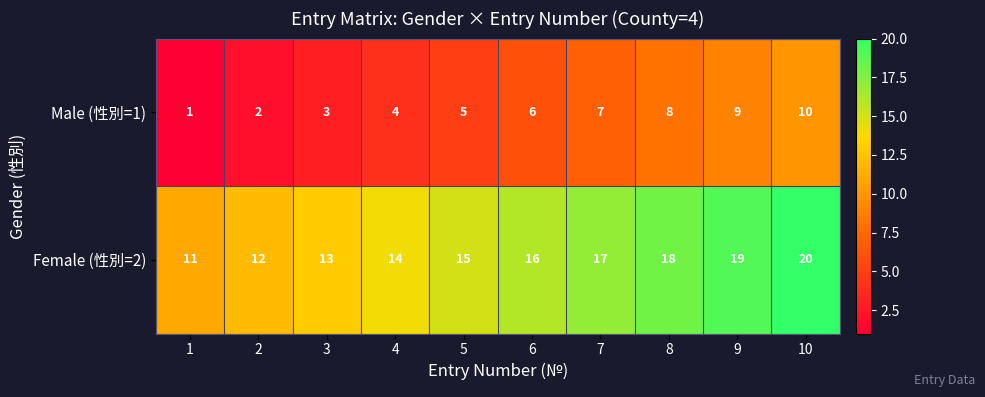

What is the difference between the highest and lowest values at 7?

10